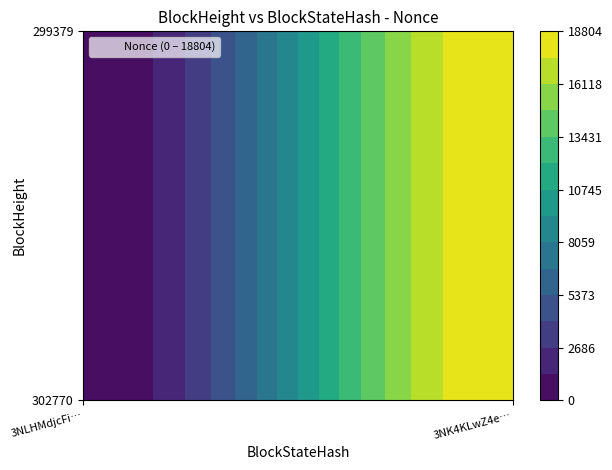

Reading left to right, transcribe all the data shown in this chart.

302770: 0=0	1=18804
299379: 0=0	1=18804